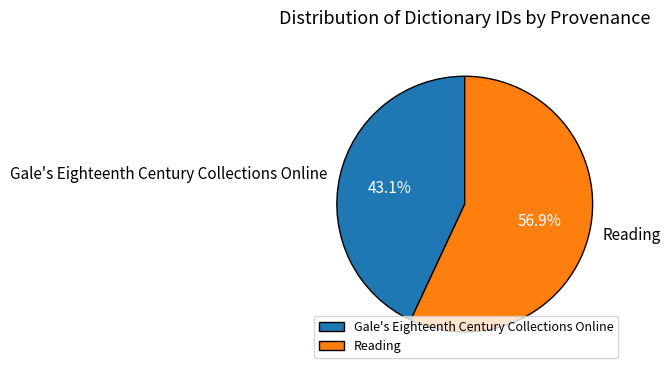

Which slice represents more than half of the pie?

Reading